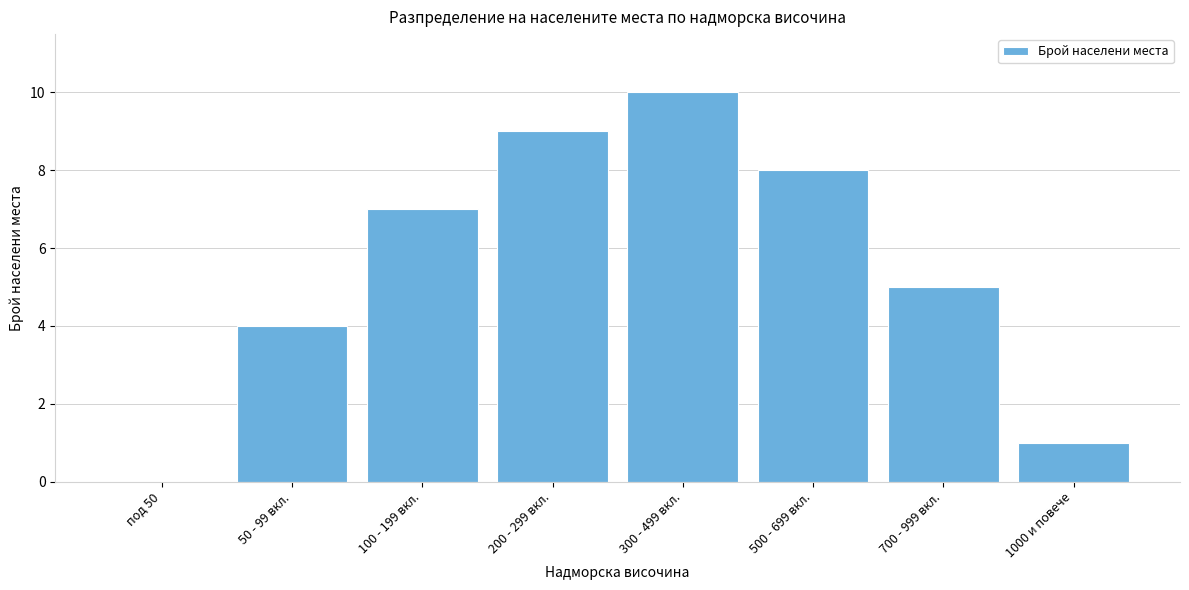

Reading left to right, extract all data points from this chart.

под 50=0	50 - 99 вкл.=4	100 - 199 вкл.=7	200 - 299 вкл.=9	300 - 499 вкл.=10	500 - 699 вкл.=8	700 - 999 вкл.=5	1000 и повече=1